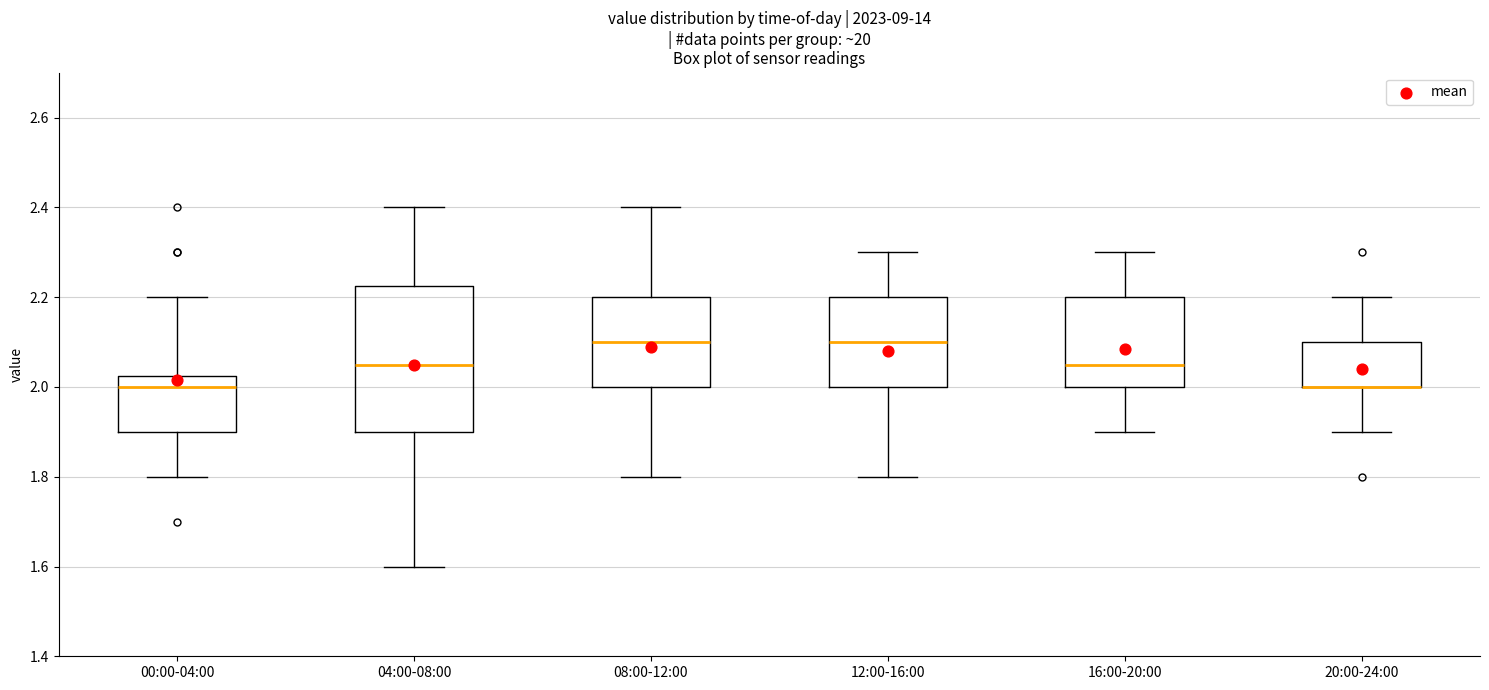

Reading left to right, read every box against the y-axis: the position of its median line, the range the box covers, and the ends of its whiskers. The values are not printed on the chart, so give them approximately, as read against the axis.

00:00-04:00: median 2.00, box 1.90 to 2.02, whiskers 1.80 to 2.20
04:00-08:00: median 2.06, box 1.90 to 2.22, whiskers 1.60 to 2.40
08:00-12:00: median 2.10, box 2.00 to 2.20, whiskers 1.80 to 2.40
12:00-16:00: median 2.10, box 2.00 to 2.20, whiskers 1.80 to 2.30
16:00-20:00: median 2.06, box 2.00 to 2.20, whiskers 1.90 to 2.30
20:00-24:00: median 2.00 (drawn on the box's lower edge), box 2.00 to 2.10, whiskers 1.90 to 2.20